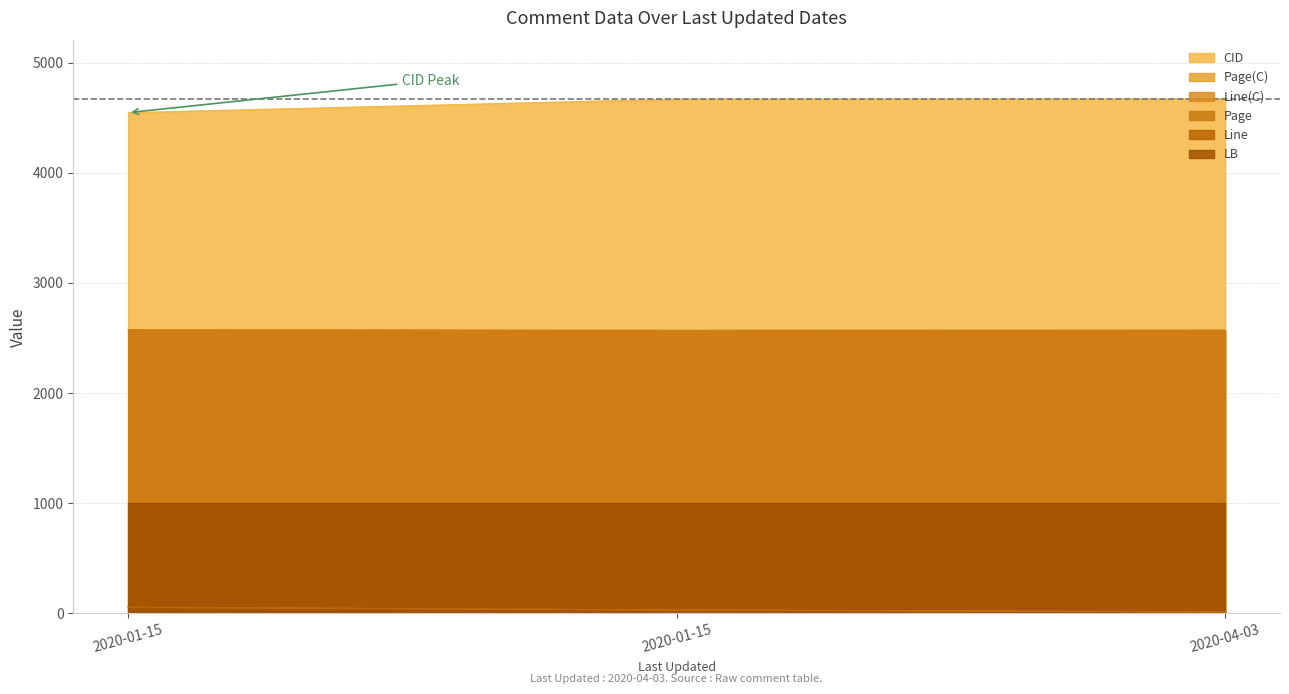

What is the label of the 2nd point from the right?

2020-01-15